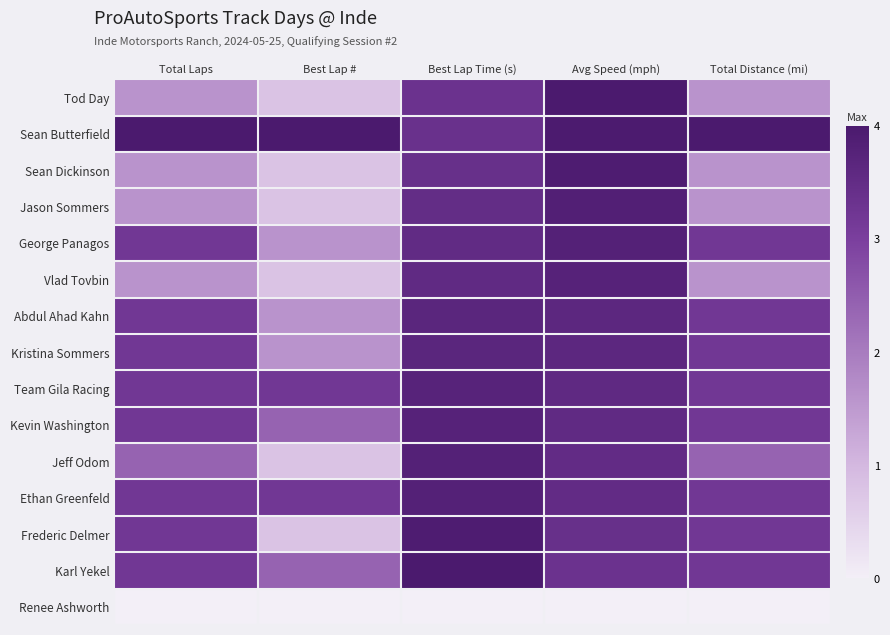

At which category is the sum across all series the highest?

Avg Speed (mph)